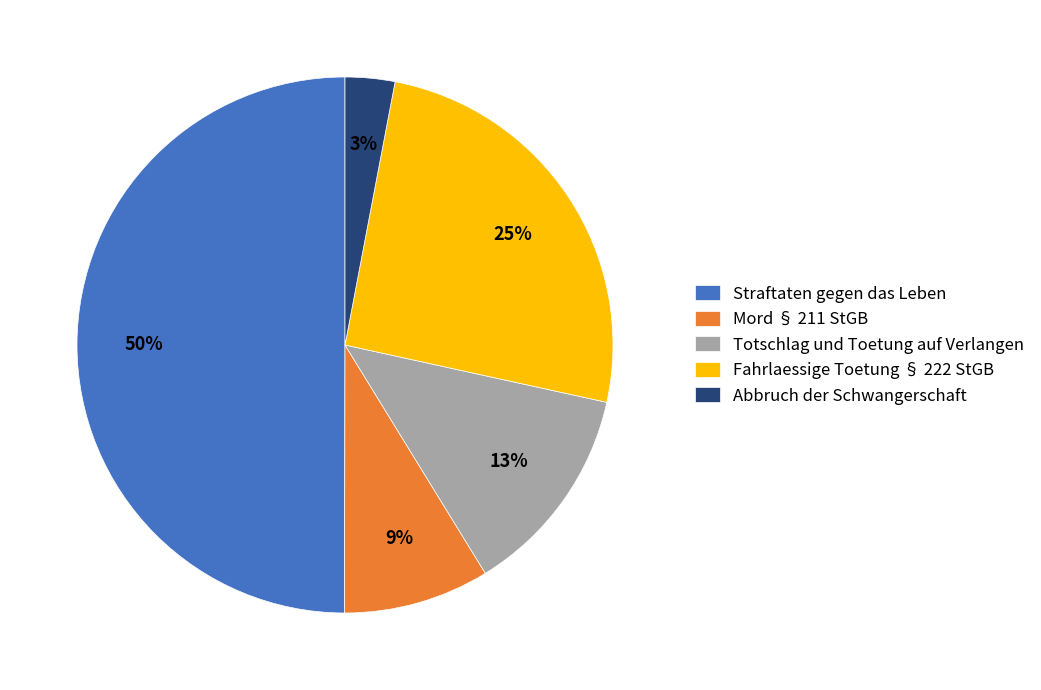

What is the smallest slice in the pie chart?

Abbruch der Schwangerschaft